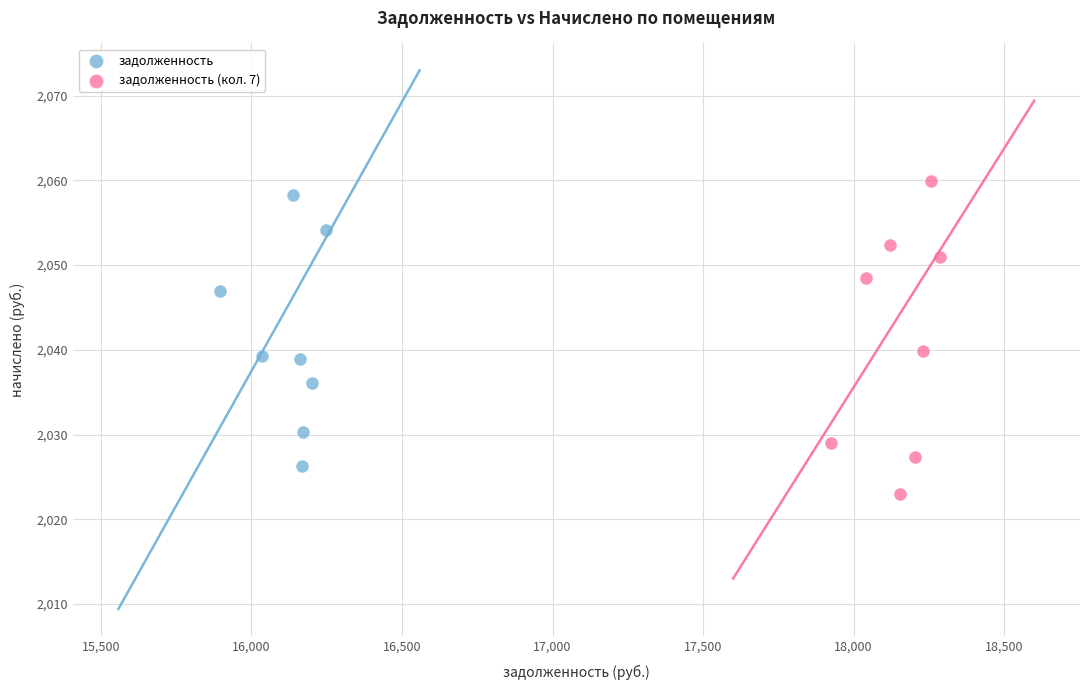

Which series has the widest spread of Y values?

задолженность (кол. 7)